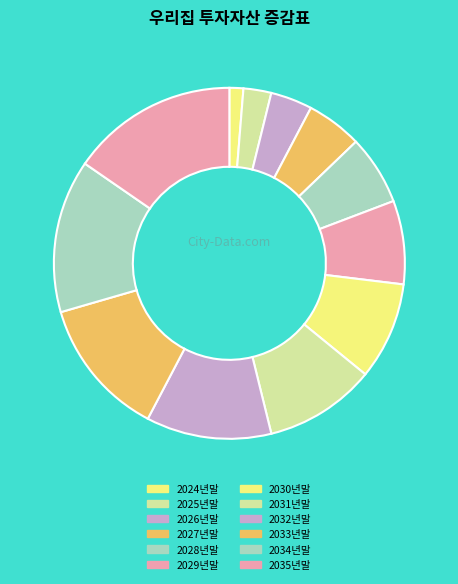

To the nearest percent, what is the combined percentage of 2034년말 and 2035년말?

29%